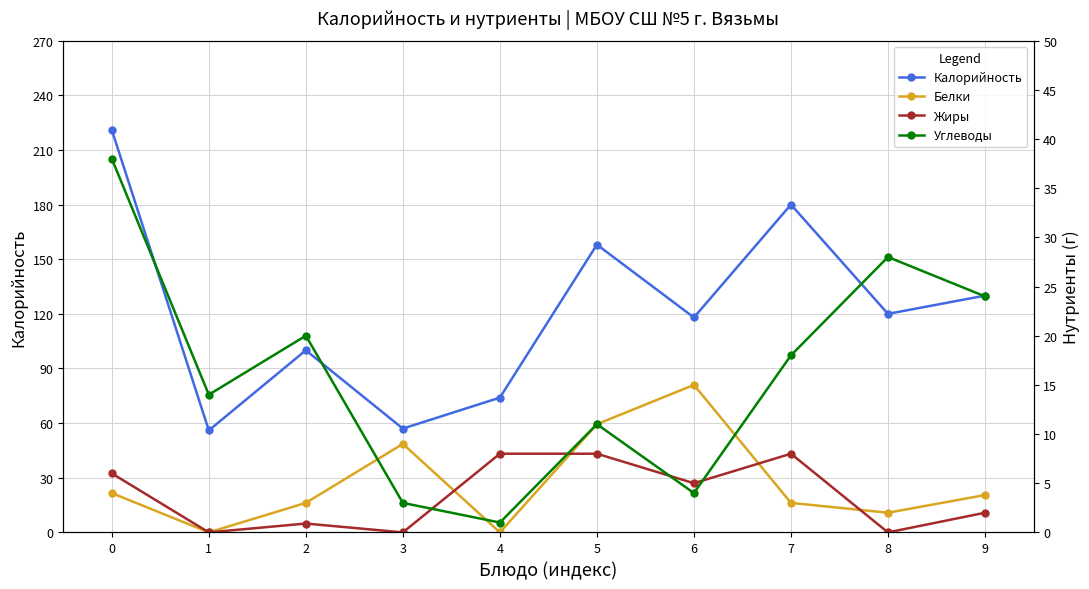

At 5, list the series in order from largest to smallest.

Калорийность, Белки, Углеводы, Жиры